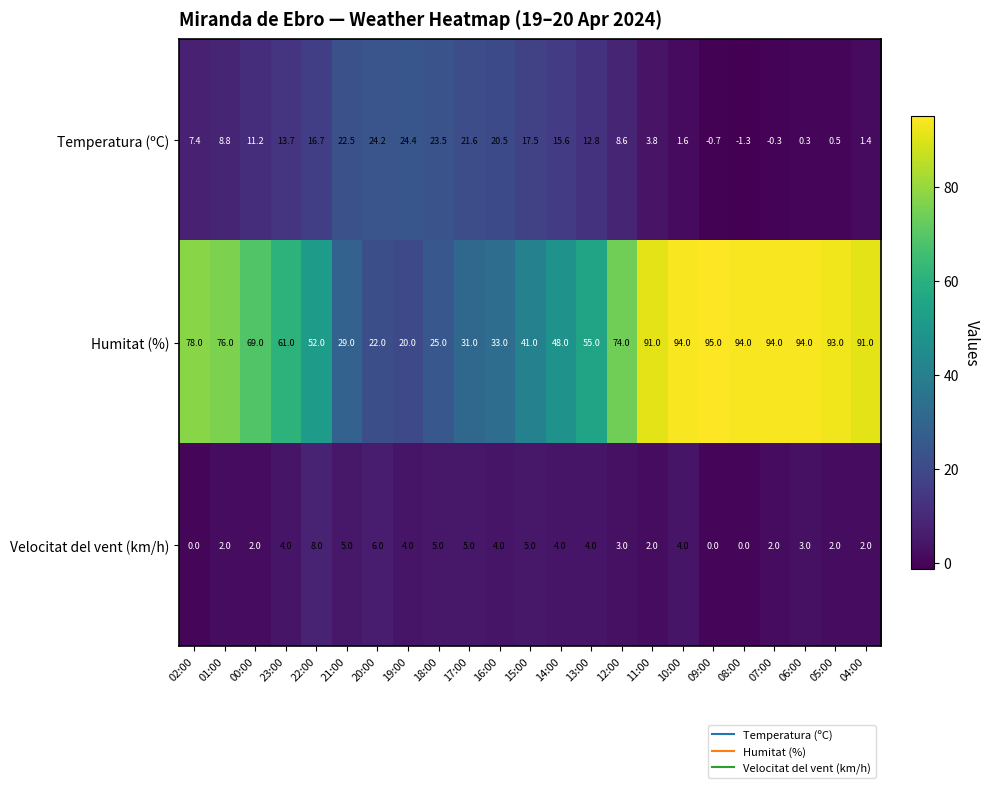

At 19:00, list the series in order from largest to smallest.

Temperatura (ºC), Humitat (%), Velocitat del vent (km/h)